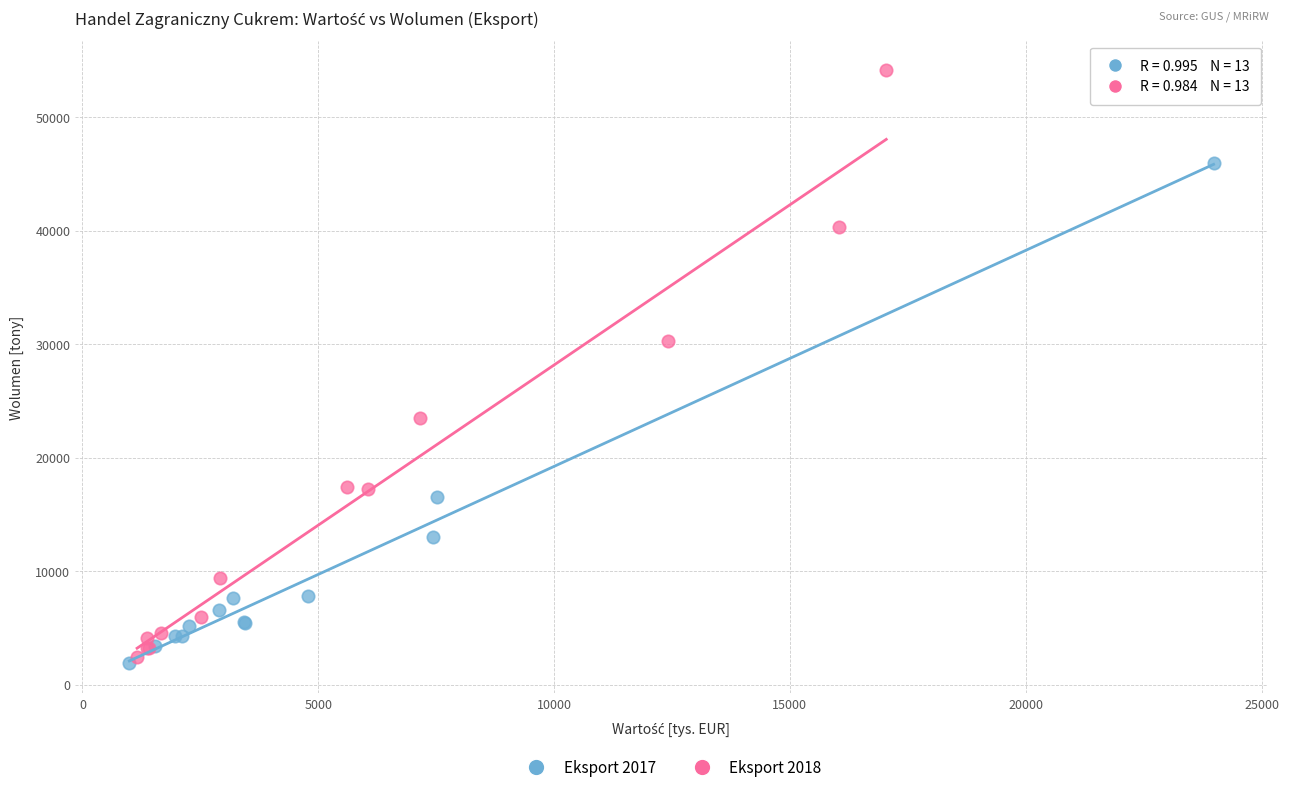

Which series has the widest spread of Y values?

Eksport 2018